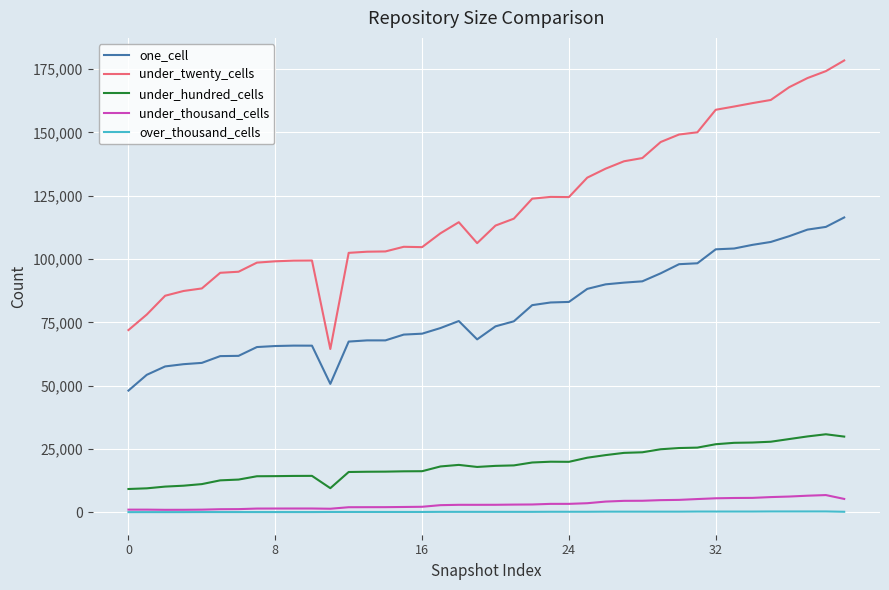

What is the sum of all over_thousand_cells values?

7314